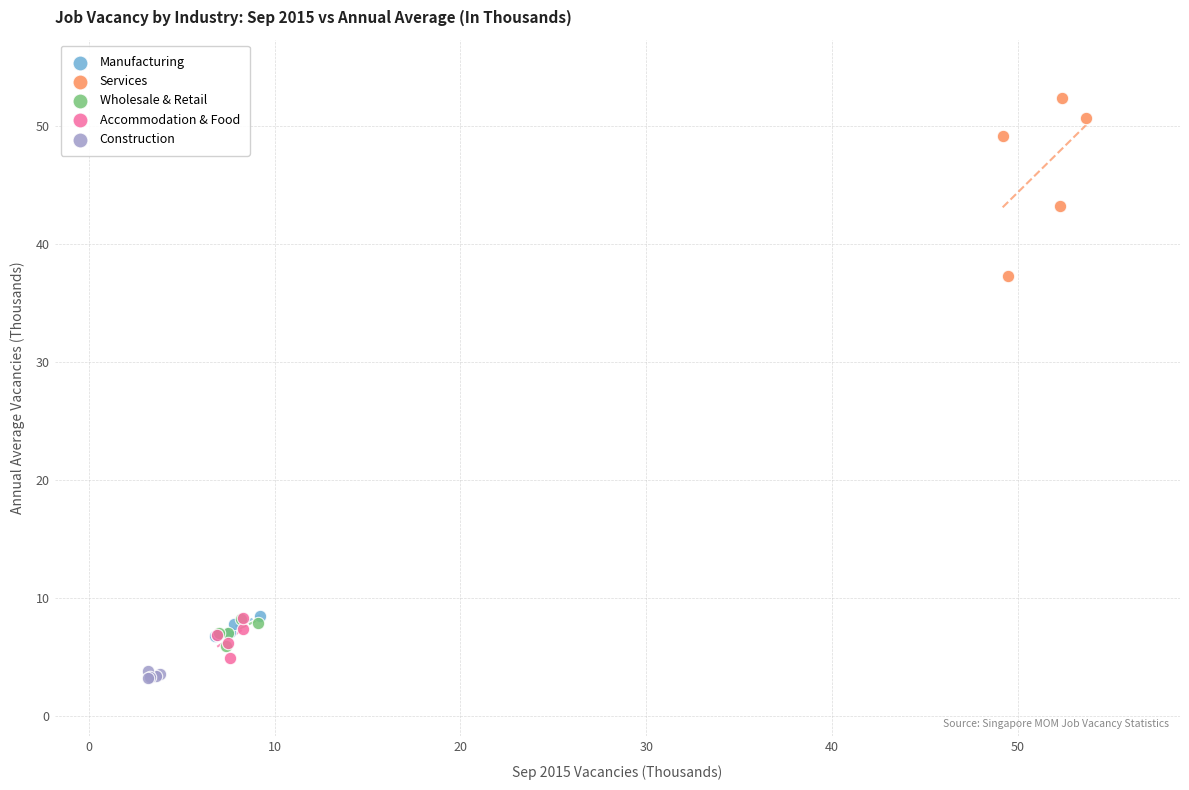

Which series contains the highest Y value?

Services